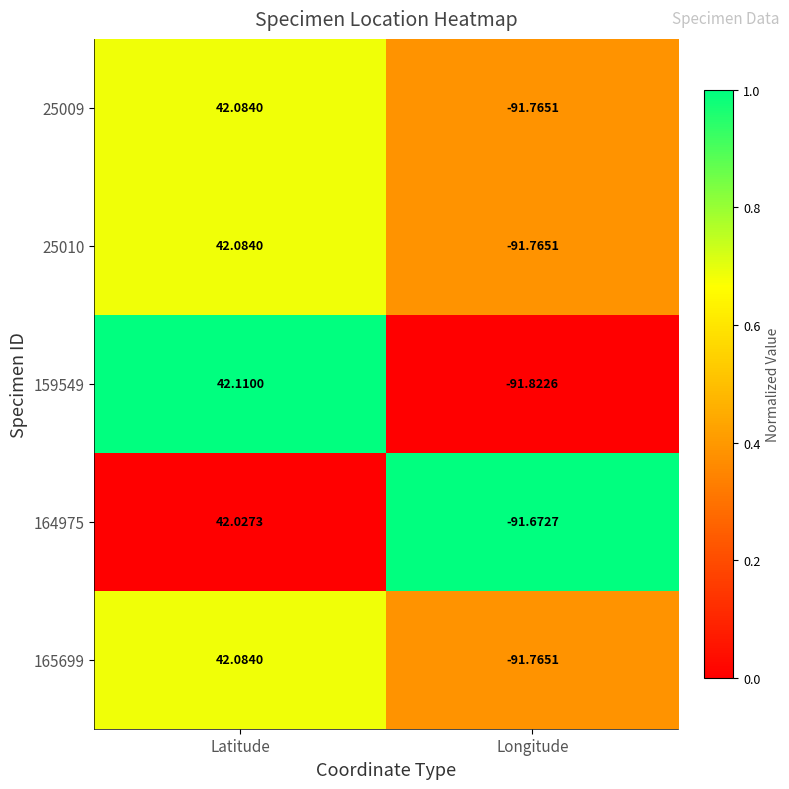

At which label does 164975 first exceed 42?

Latitude